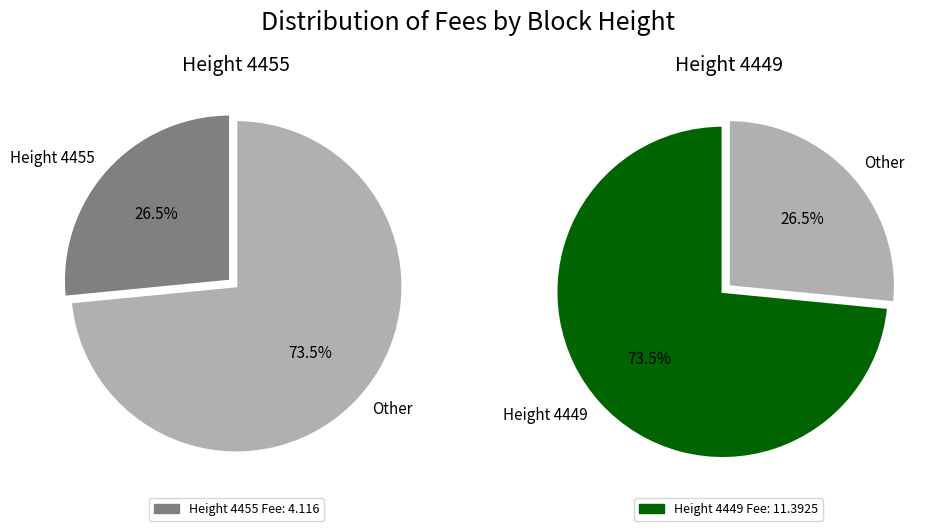

Which category accounts for the majority?

4449